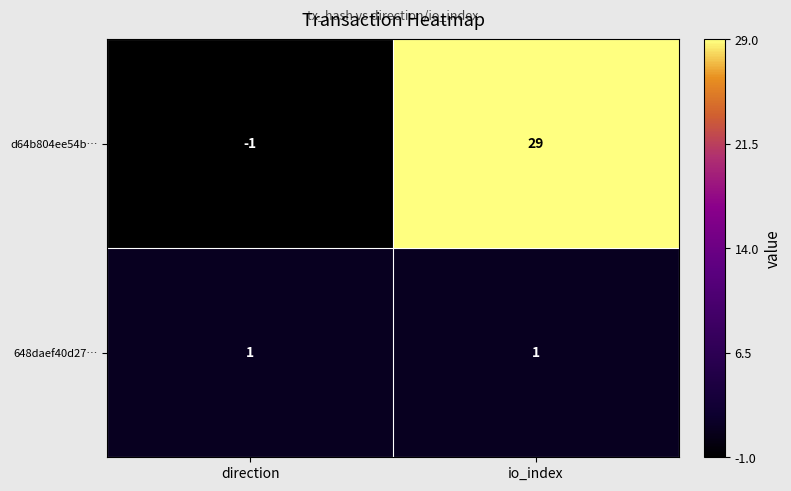

Is it true that 648daef40d27… equals 1 at io_index?

True